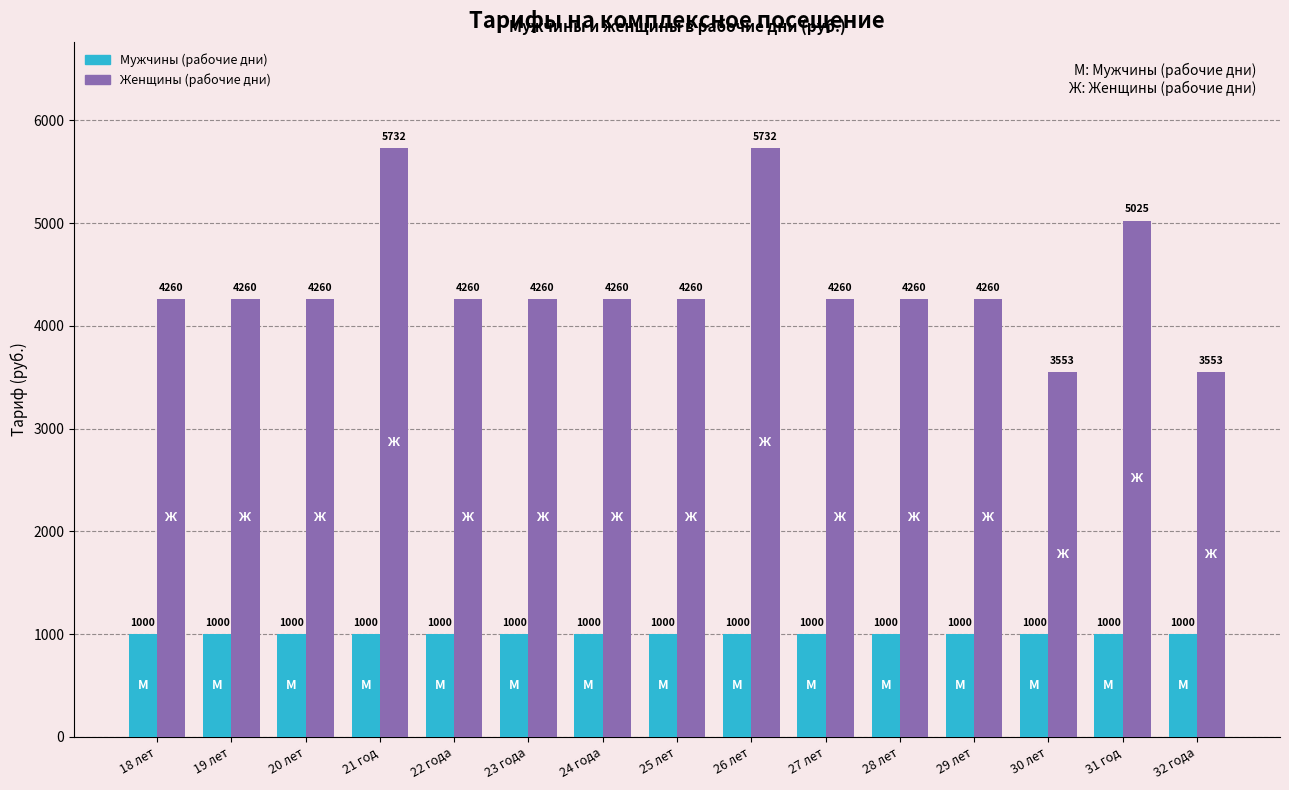

What is the difference between the second highest and minimum values in the Женщины (рабочие дни) series?

2179